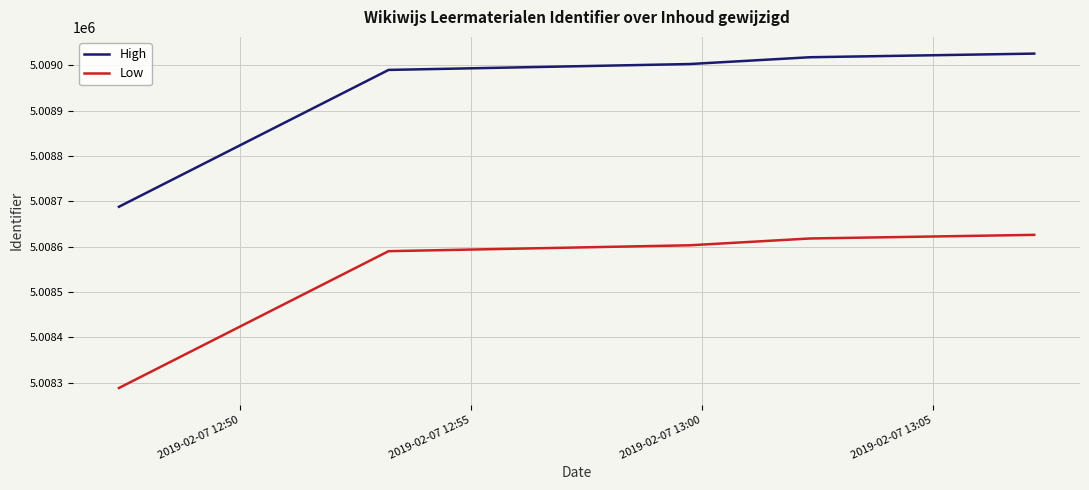

Does the chart display data point markers on the line(s)?

No